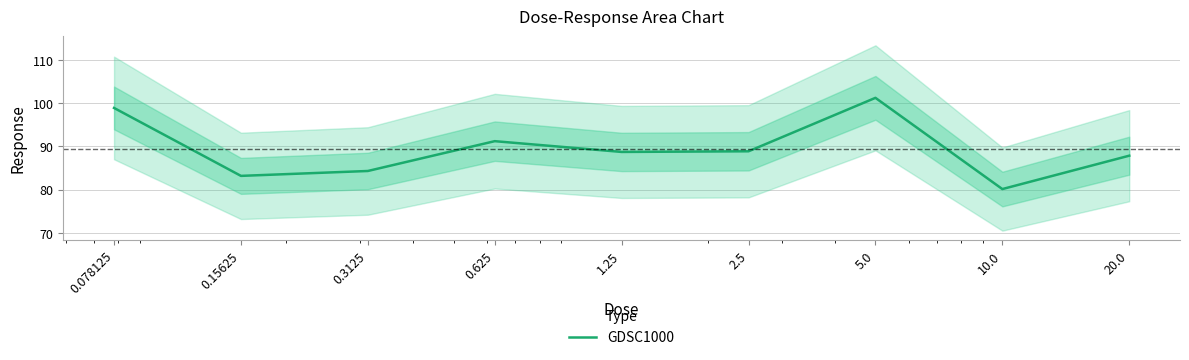

What is the maximum value shown in the chart?

101.2